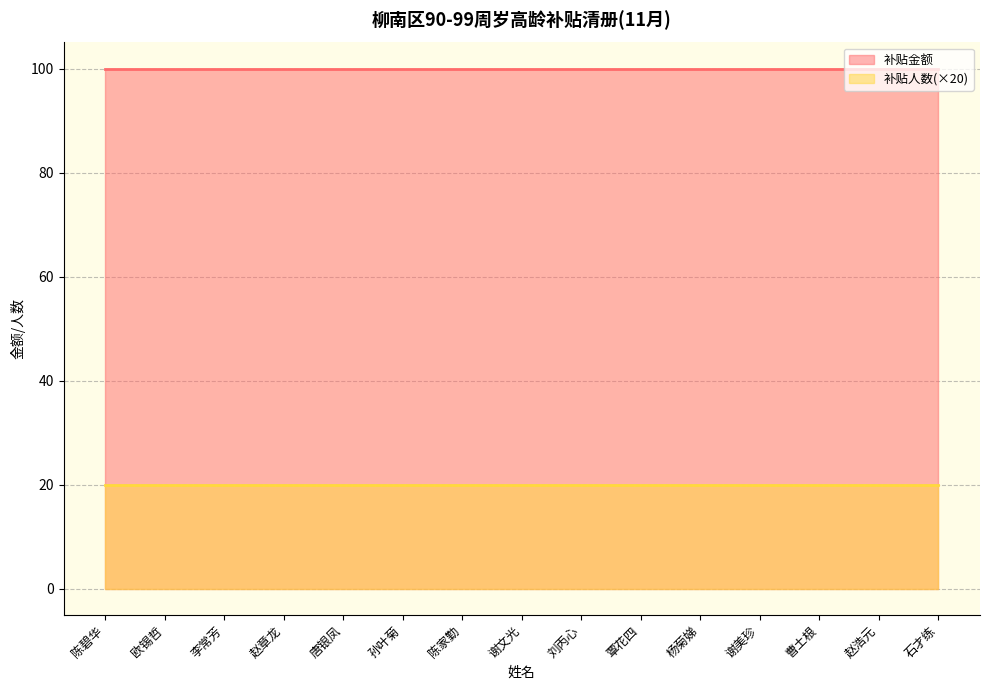

Reading right to left, list all the values displayed in this chart.

补贴人数: 石才练=1	赵浩元=1	曹土根=1	谢美珍=1	杨菊娣=1	覃花四=1	刘丙心=1	谢文光=1	陈家勤=1	孙叶菊=1	唐银凤=1	赵章龙=1	李常芳=1	欧锡哲=1	陈碧华=1
补贴金额: 石才练=100	赵浩元=100	曹土根=100	谢美珍=100	杨菊娣=100	覃花四=100	刘丙心=100	谢文光=100	陈家勤=100	孙叶菊=100	唐银凤=100	赵章龙=100	李常芳=100	欧锡哲=100	陈碧华=100